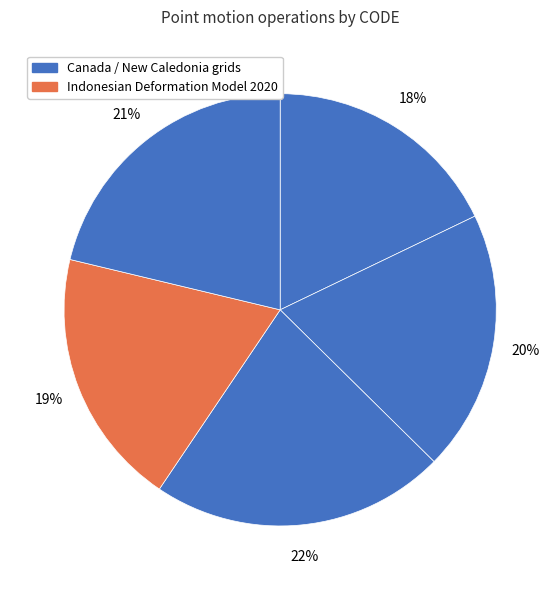

How many segments does this pie chart have?

5